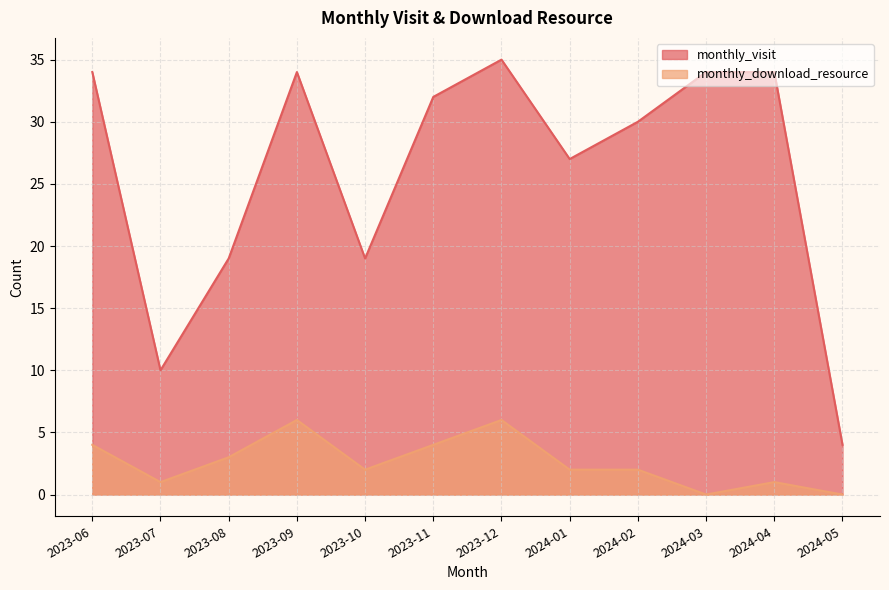

Reading left to right, transcribe all the data shown in this chart.

monthly_visit: 2023-06=34	2023-07=10	2023-08=19	2023-09=34	2023-10=19	2023-11=32	2023-12=35	2024-01=27	2024-02=30	2024-03=34	2024-04=34	2024-05=4
monthly_download_resource: 2023-06=4	2023-07=1	2023-08=3	2023-09=6	2023-10=2	2023-11=4	2023-12=6	2024-01=2	2024-02=2	2024-03=0	2024-04=1	2024-05=0